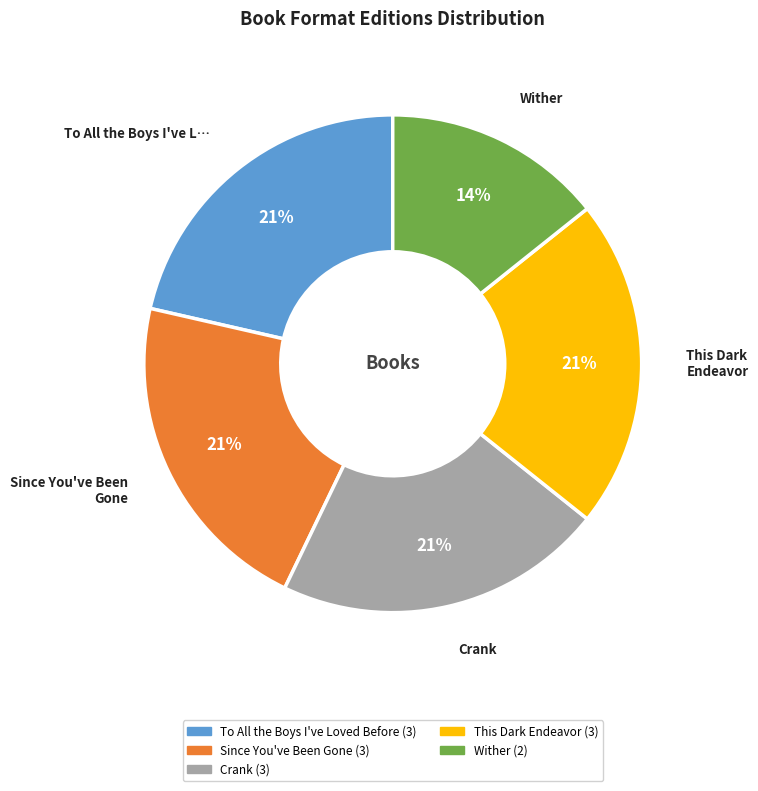

To the nearest percent, what percentage of the pie is Since You've Been Gone?

21%